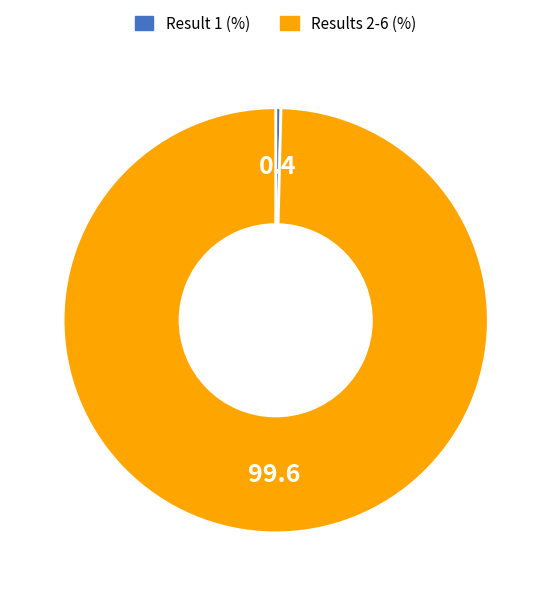

Does any single category account for the majority?

Yes